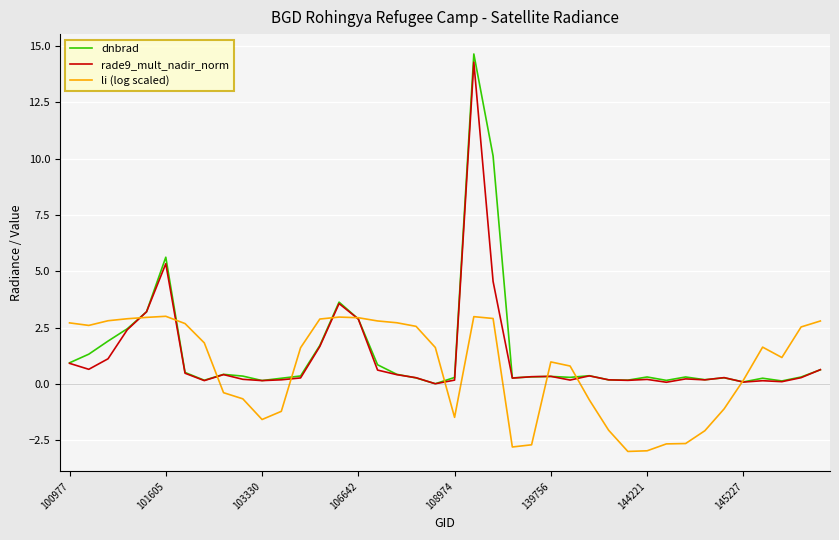

What is the maximum value for rade9_mult_nadir_norm?

14.3